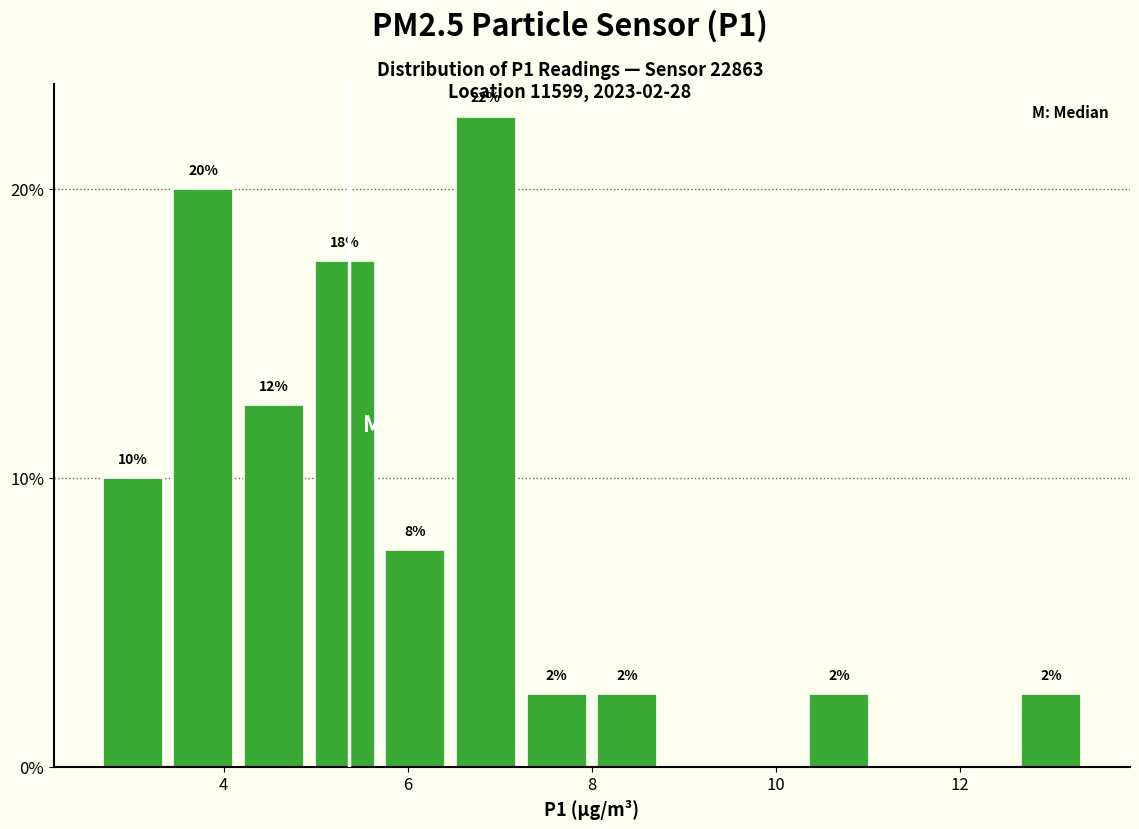

Read against the x-axis, roughly where is the centre of the tallest bar?

6.8